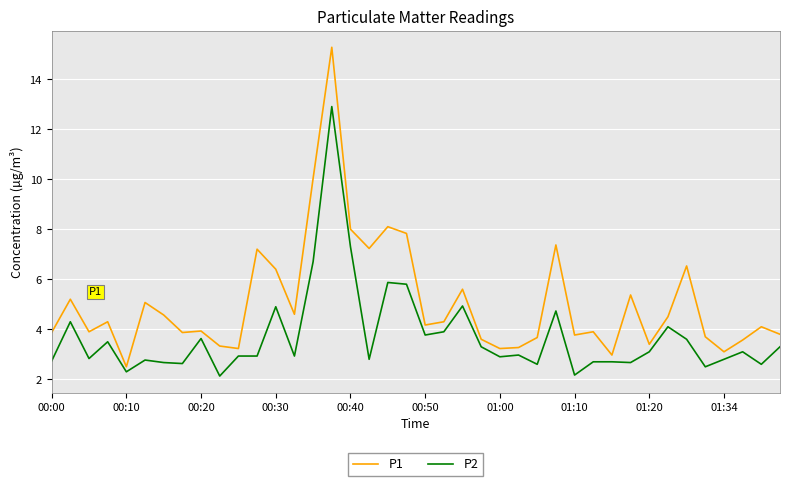

What is the difference between the maximum and minimum values in the P2 series?

10.8